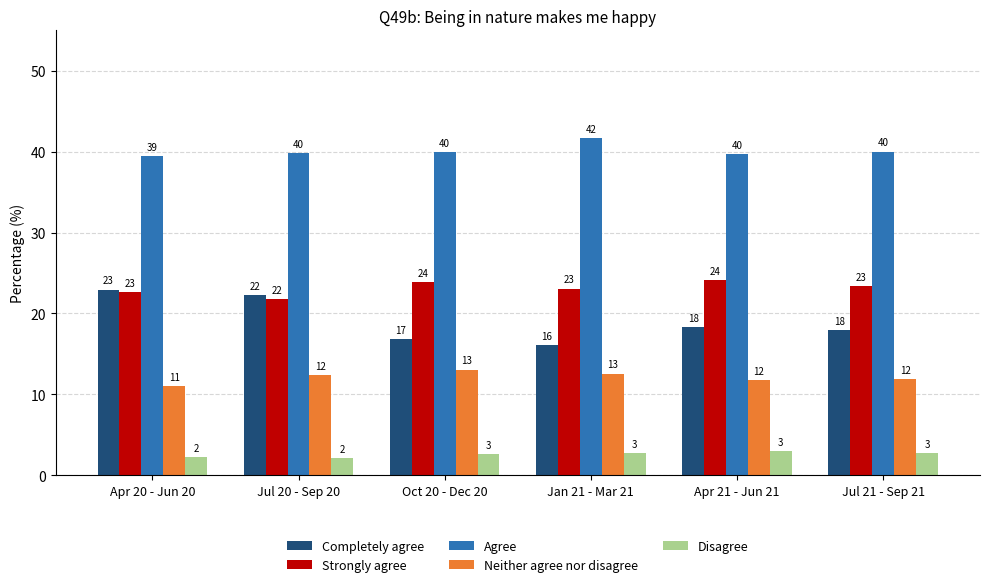

What position from the right is Jan 21 - Mar 21?

3